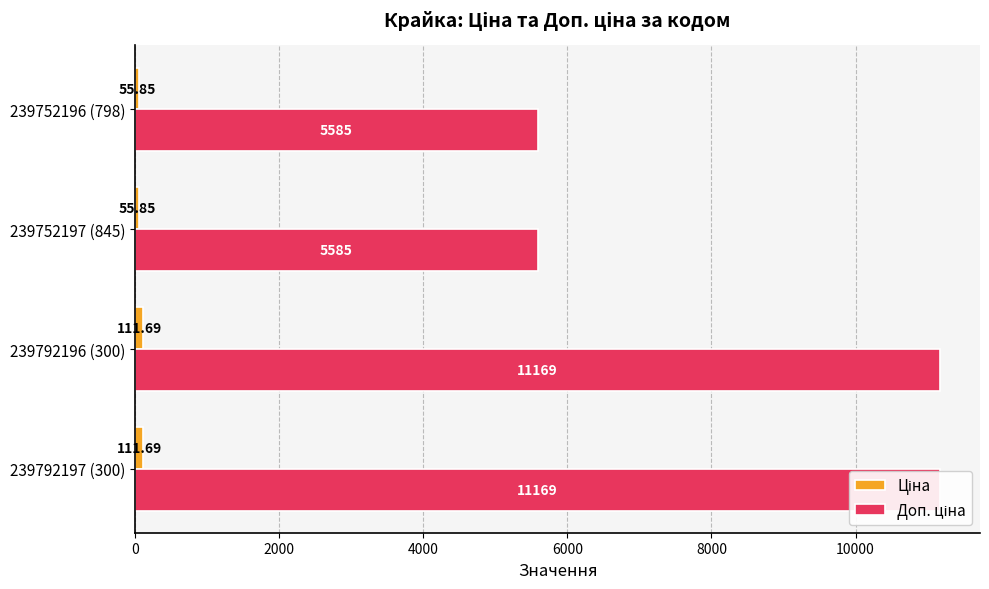

What is the value of the Доп. ціна bar at the 2nd from the left?

11169.0